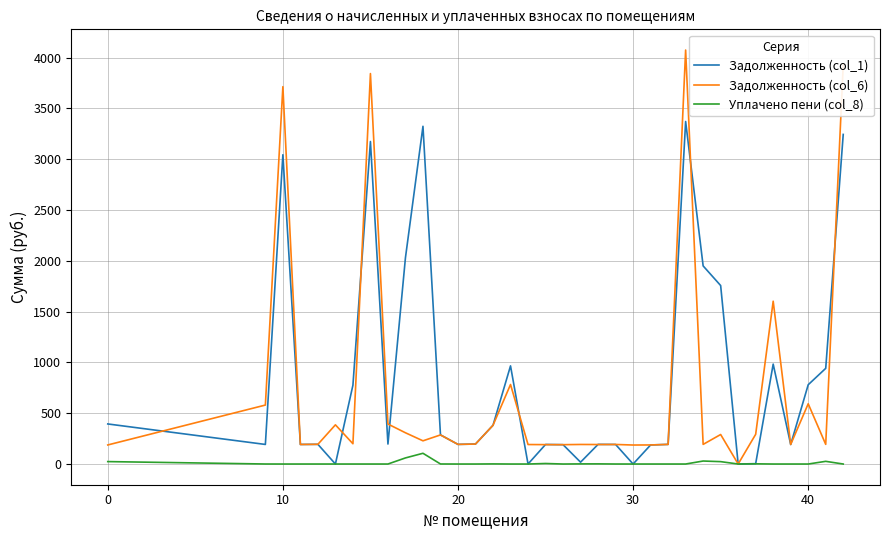

What is the maximum value shown in the chart?

4075.0